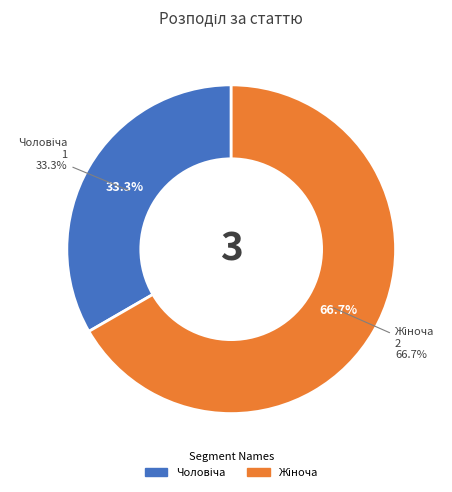

What percentage is the Чоловіча slice, to the nearest percent?

33%